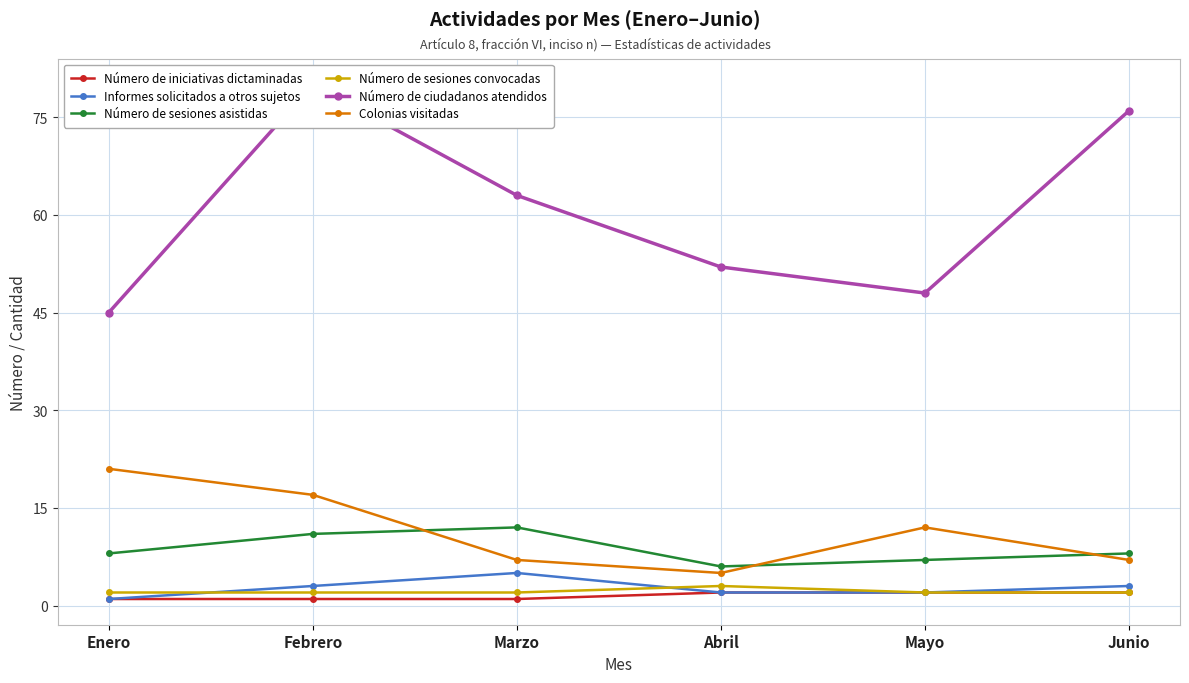

True or false: Número de ciudadanos atendidos and Número de iniciativas dictaminadas cross at least once.

False